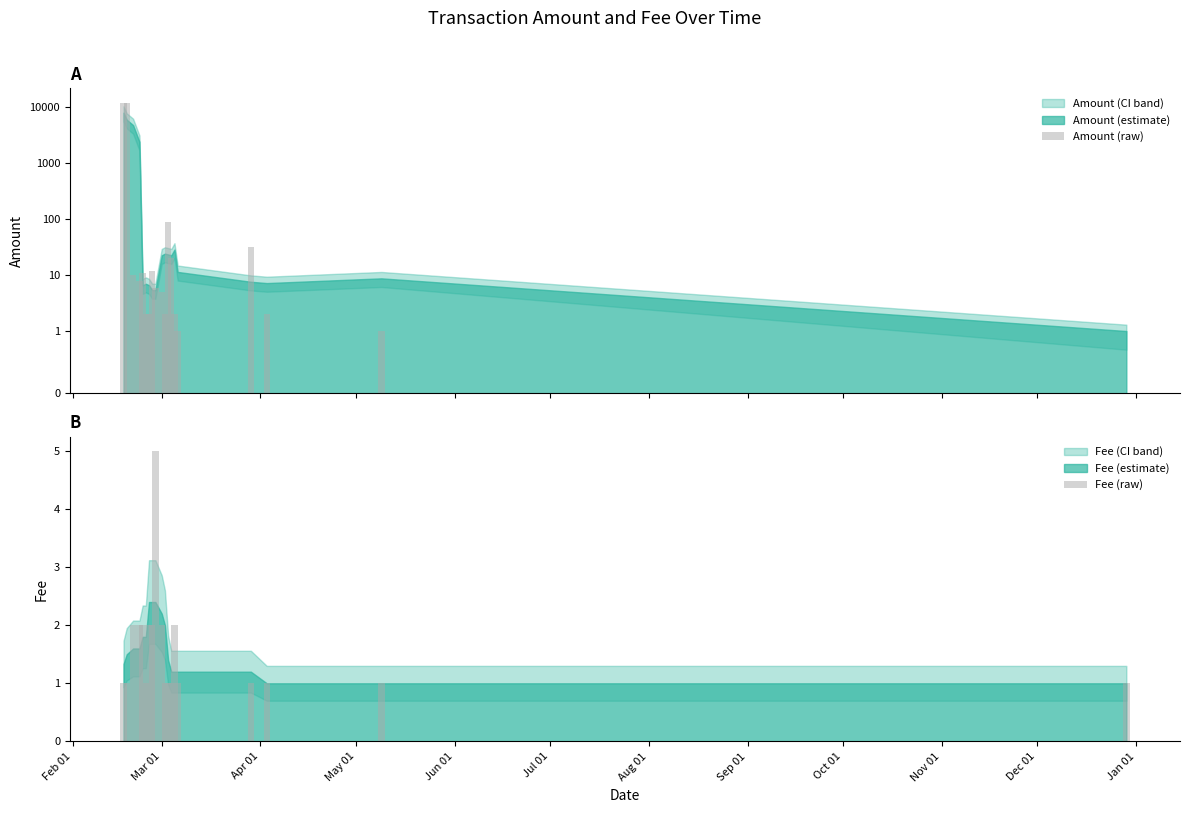

How many groups of bars are there?

19